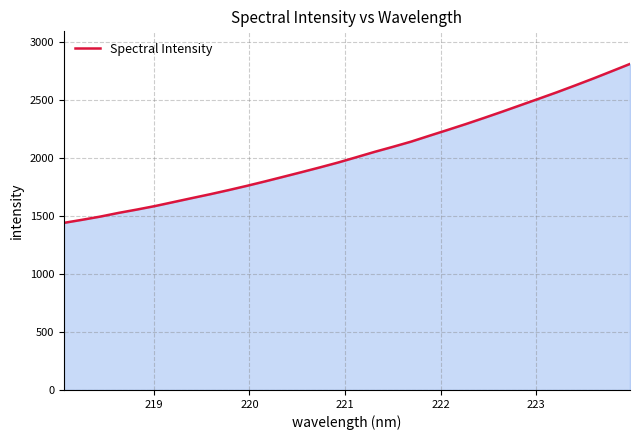

What is the maximum value shown in the chart?

2807.0